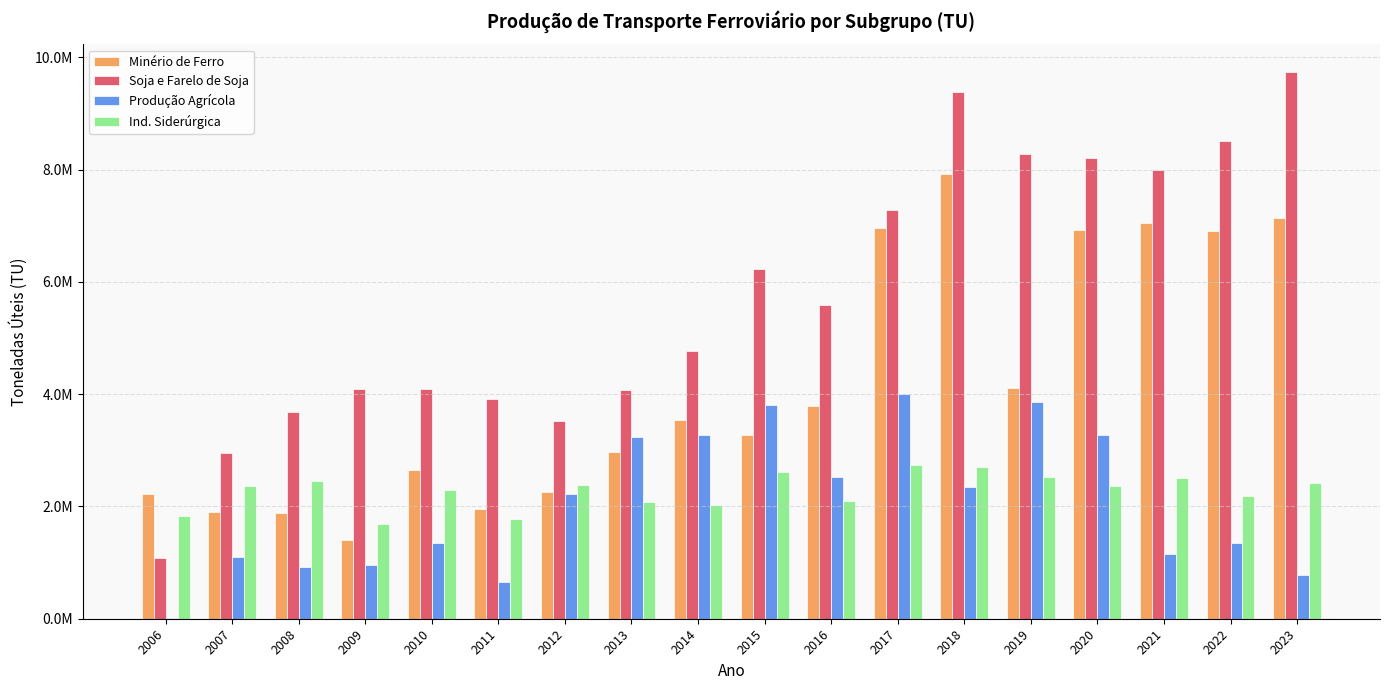

Are the bars horizontal?

No